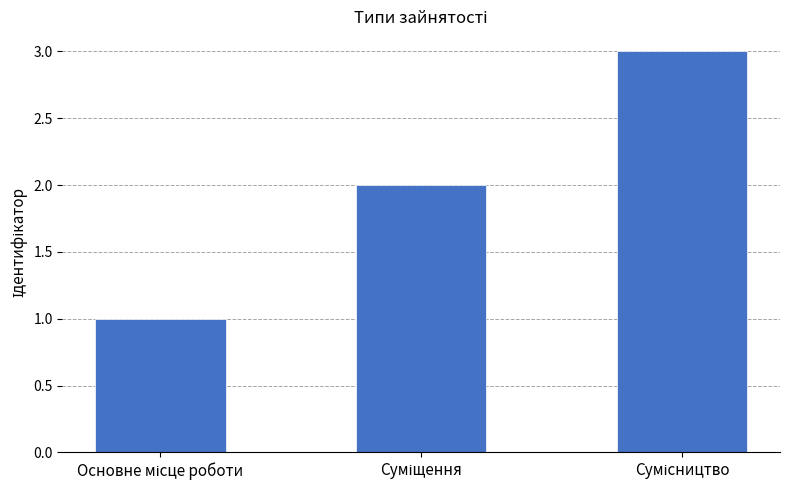

How many distinct data groups are displayed?

1